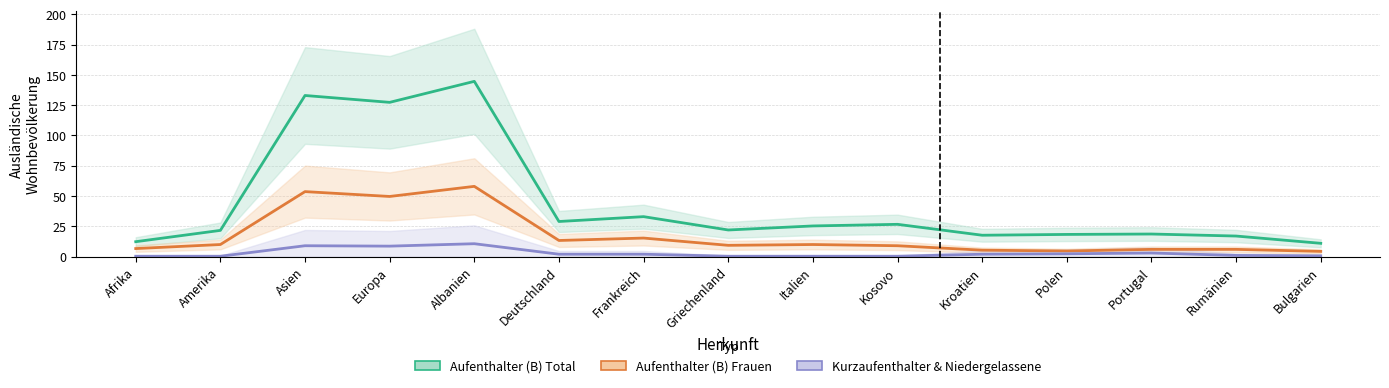

Which category has the highest value across all series?

Albanien